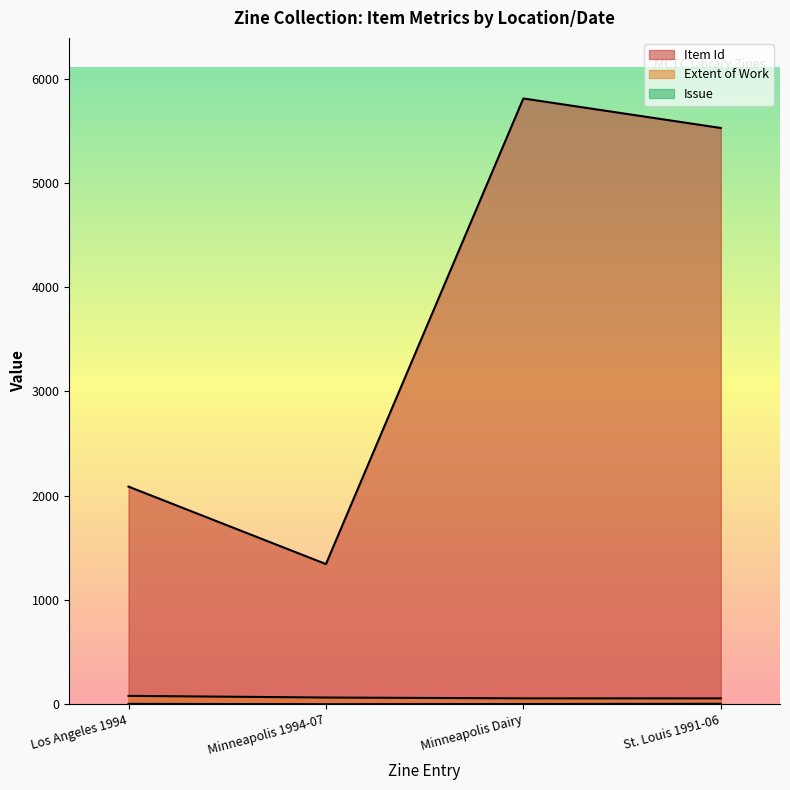

At Los Angeles 1994, list the series in order from largest to smallest.

Item Id, Extent of Work, Issue